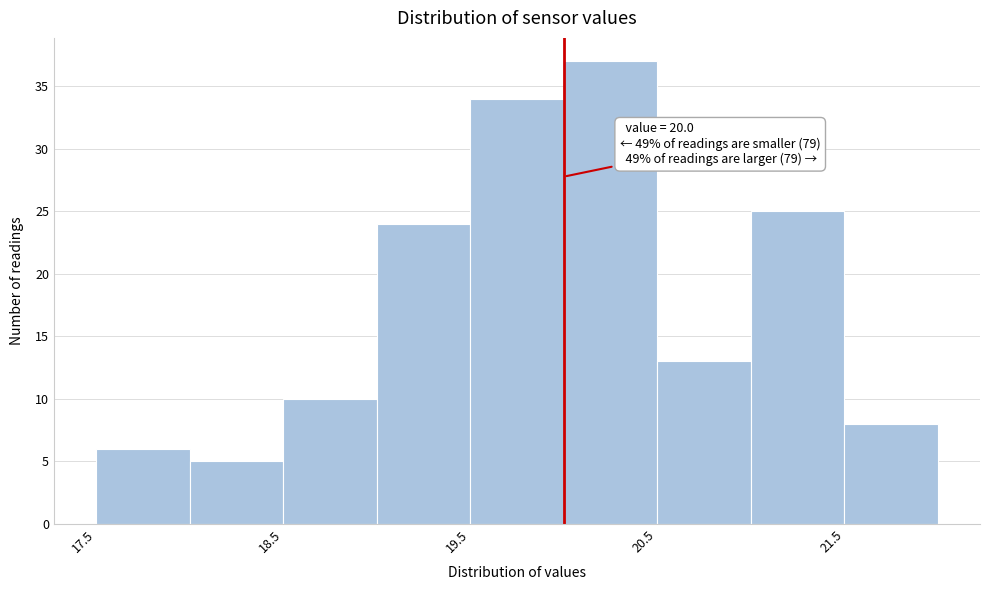

Over which range of the x-axis is the bar tallest?

20.0 to 20.5